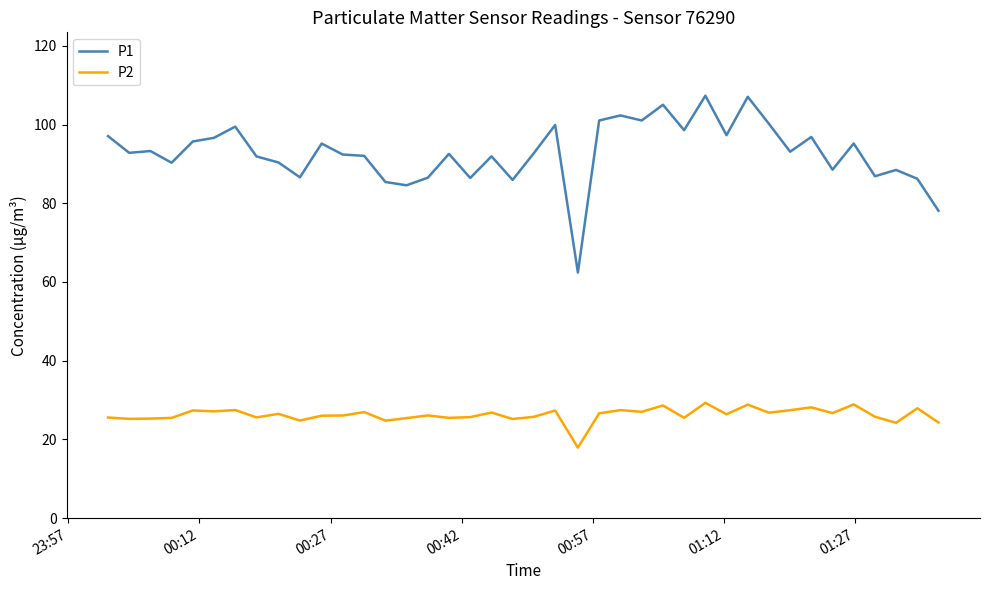

Which series has the largest range (max minus min)?

P1